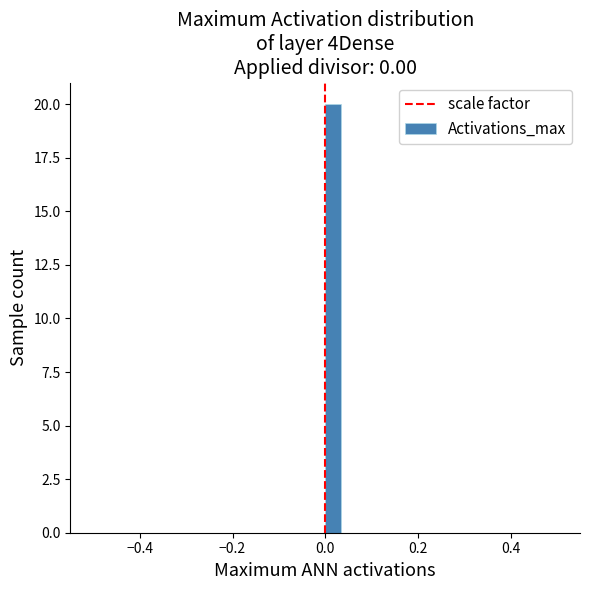

Around what value on the x-axis is the tallest bar? Give the approximate position of its centre, as read against the axis.

0.02